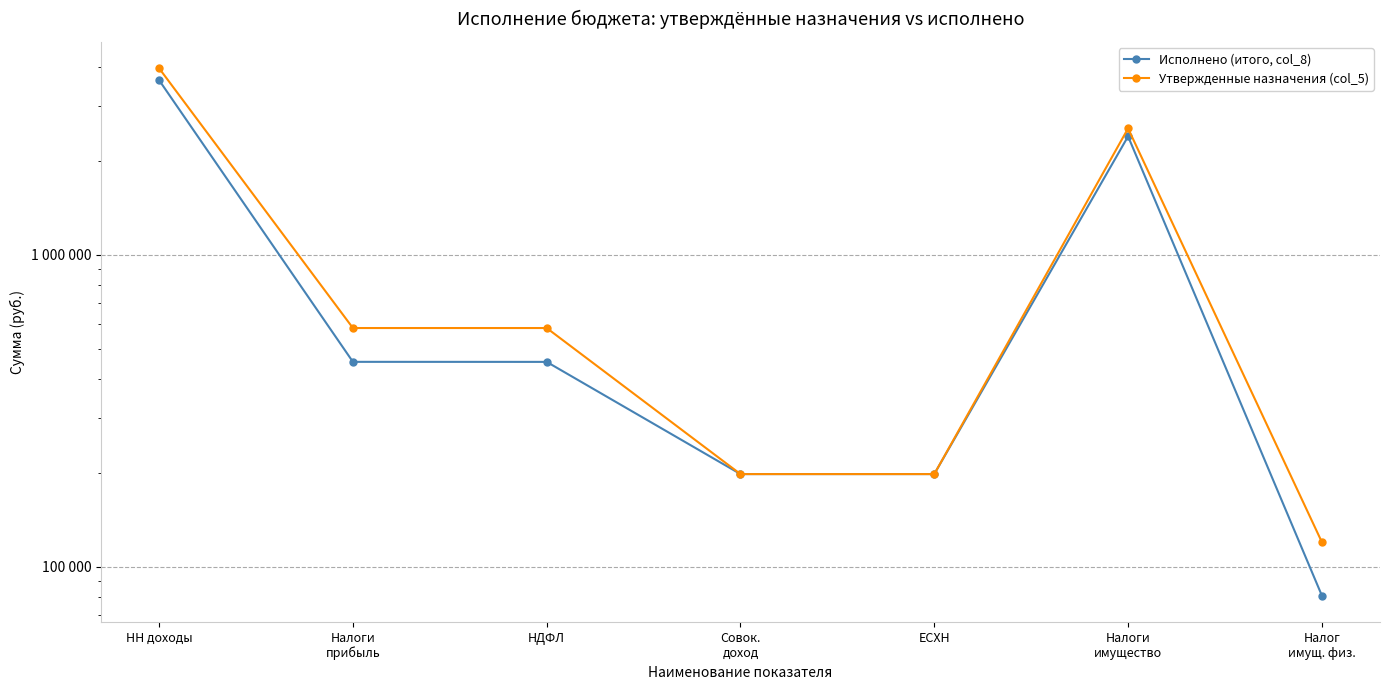

Rank the series by their maximum value, from lowest to highest.

Исполнено (итого, col_8), Утвержденные назначения (col_5)